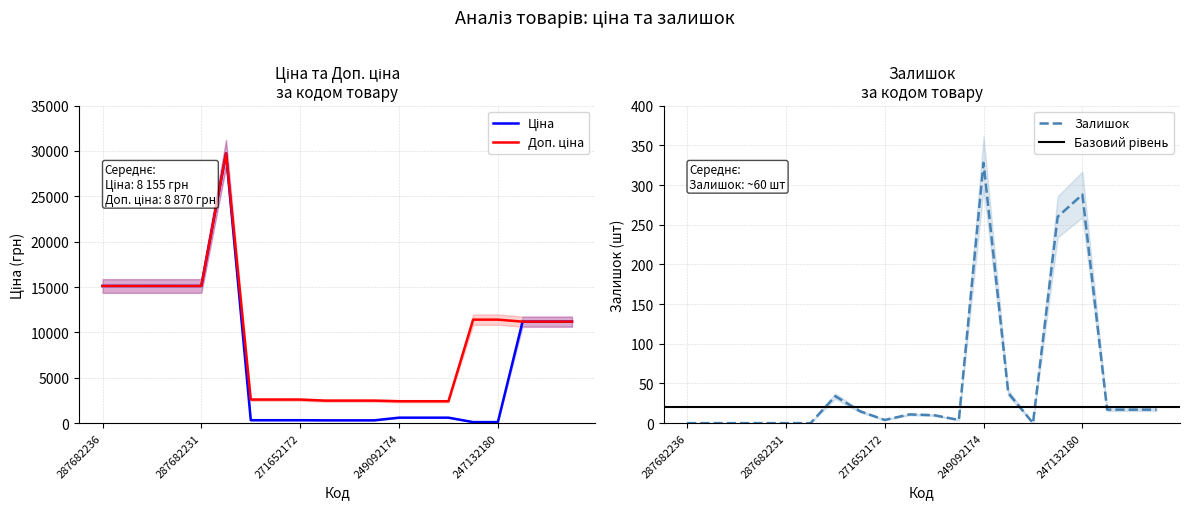

How many times do Залишок and Ціна cross each other?

2